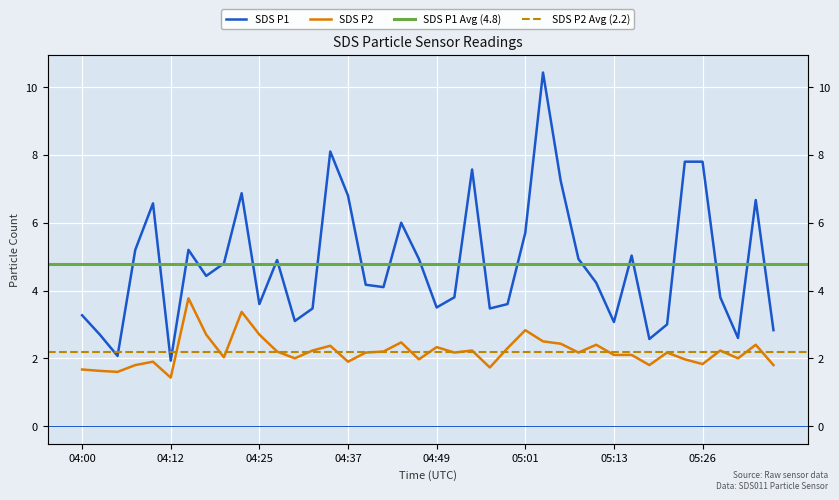

Is the value of SDS_P2 at 05:23 greater than the value of SDS_P1 at 04:42?

No